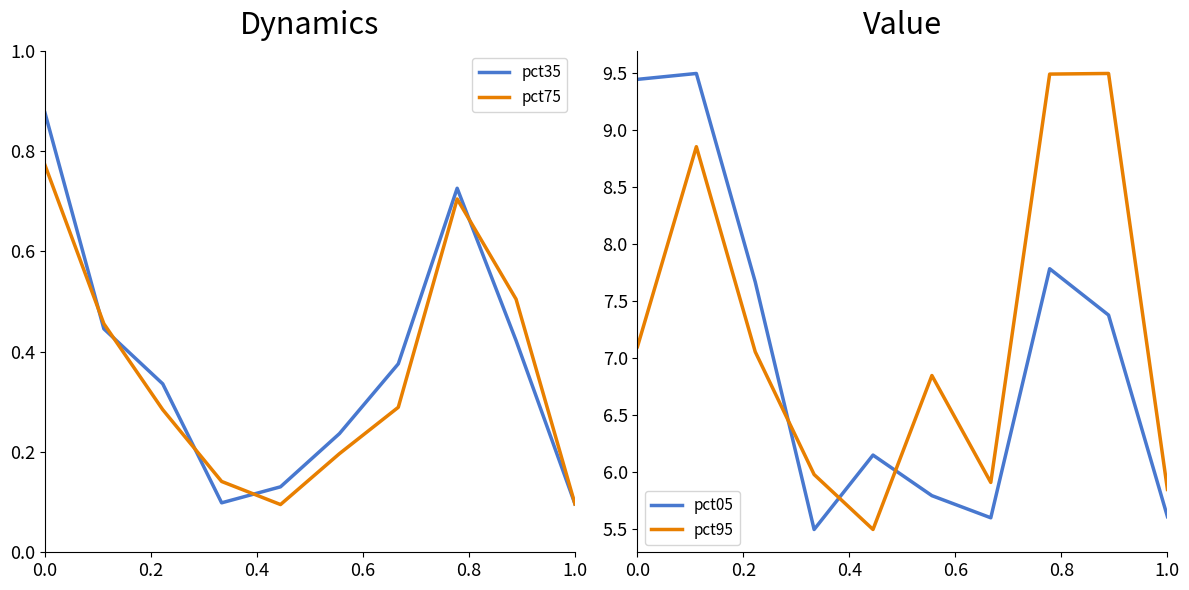

What is the maximum value for pct95?

9.5